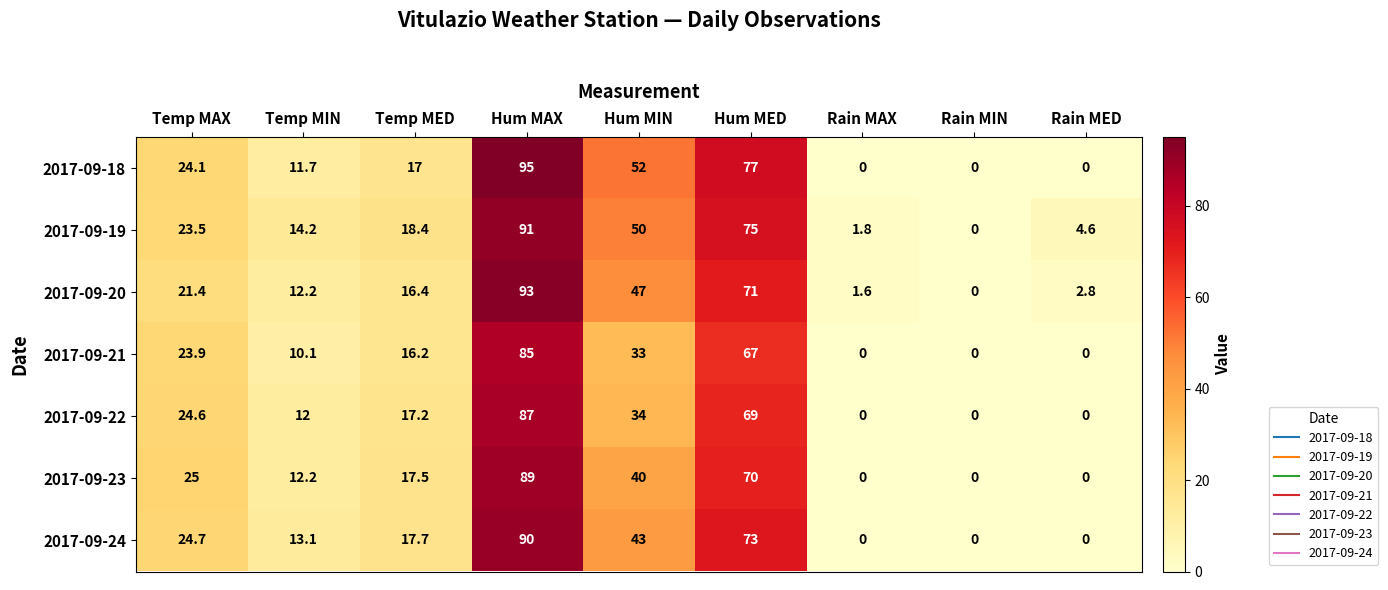

How many series are shown in this chart?

7